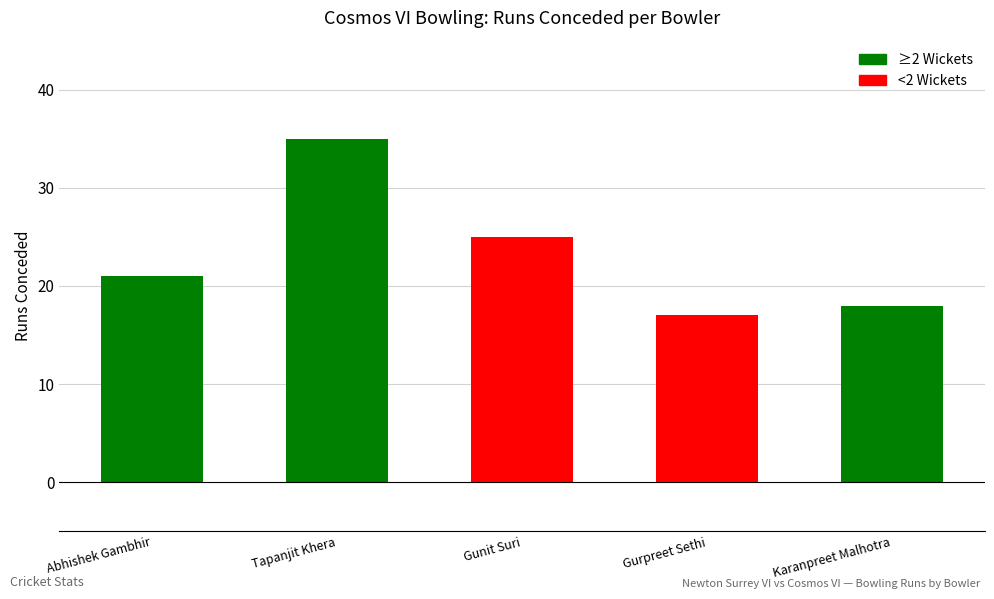

True or false: the data shows 35 at Tapanjit Khera.

True